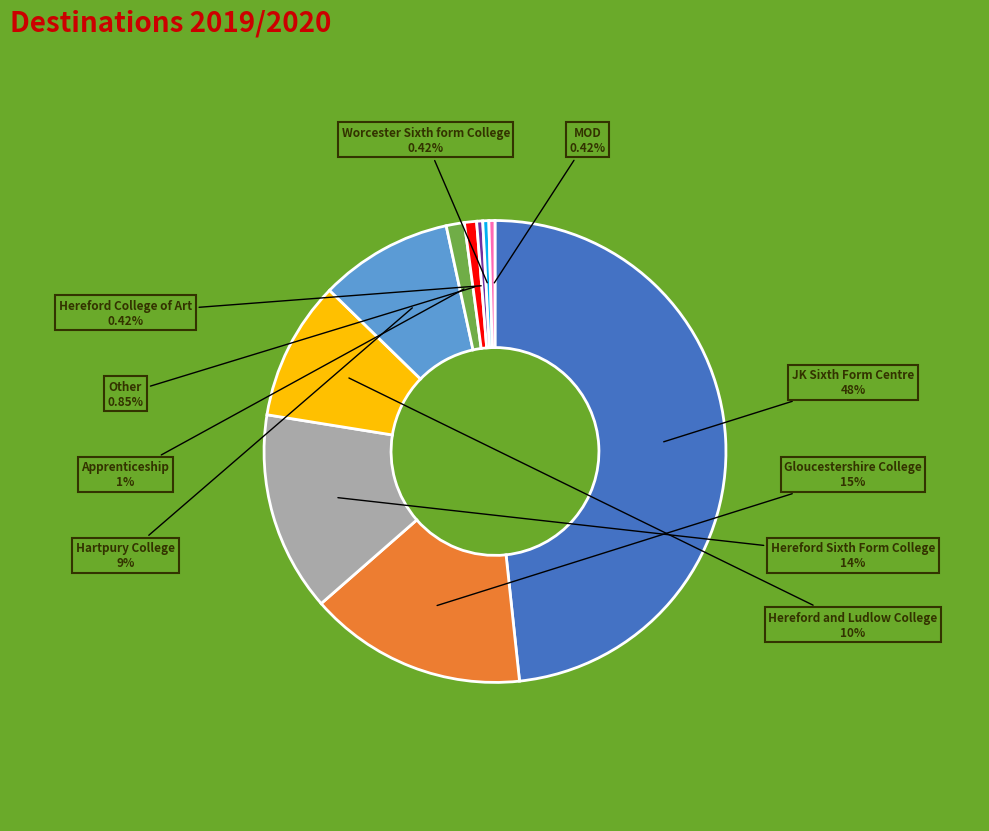

How many segments does this pie chart have?

10